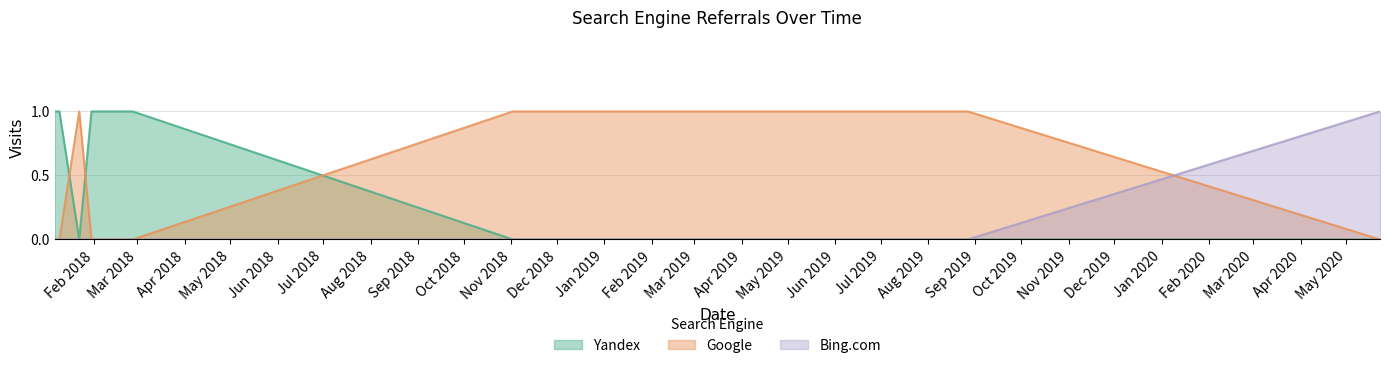

True or false: Google and Bing.com intersect in this chart.

True